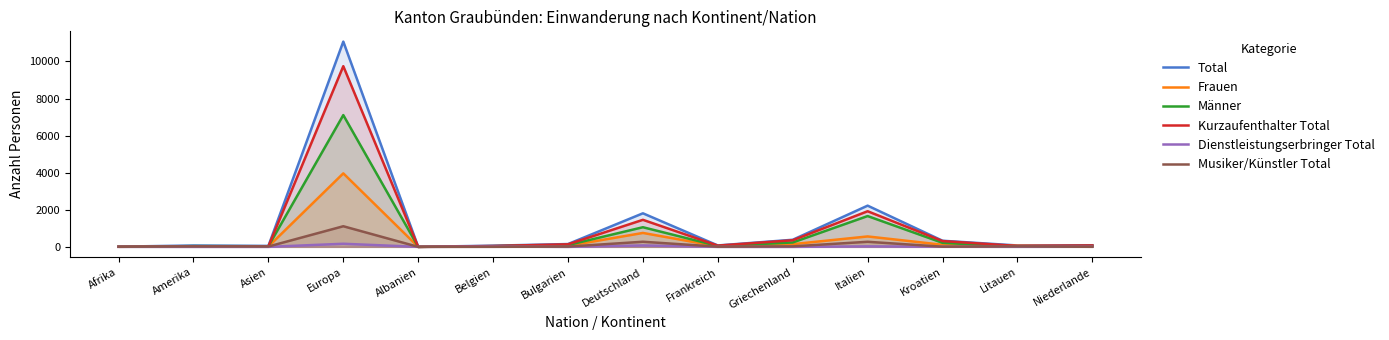

True or false: Männer has a value of 13 at Niederlande.

False